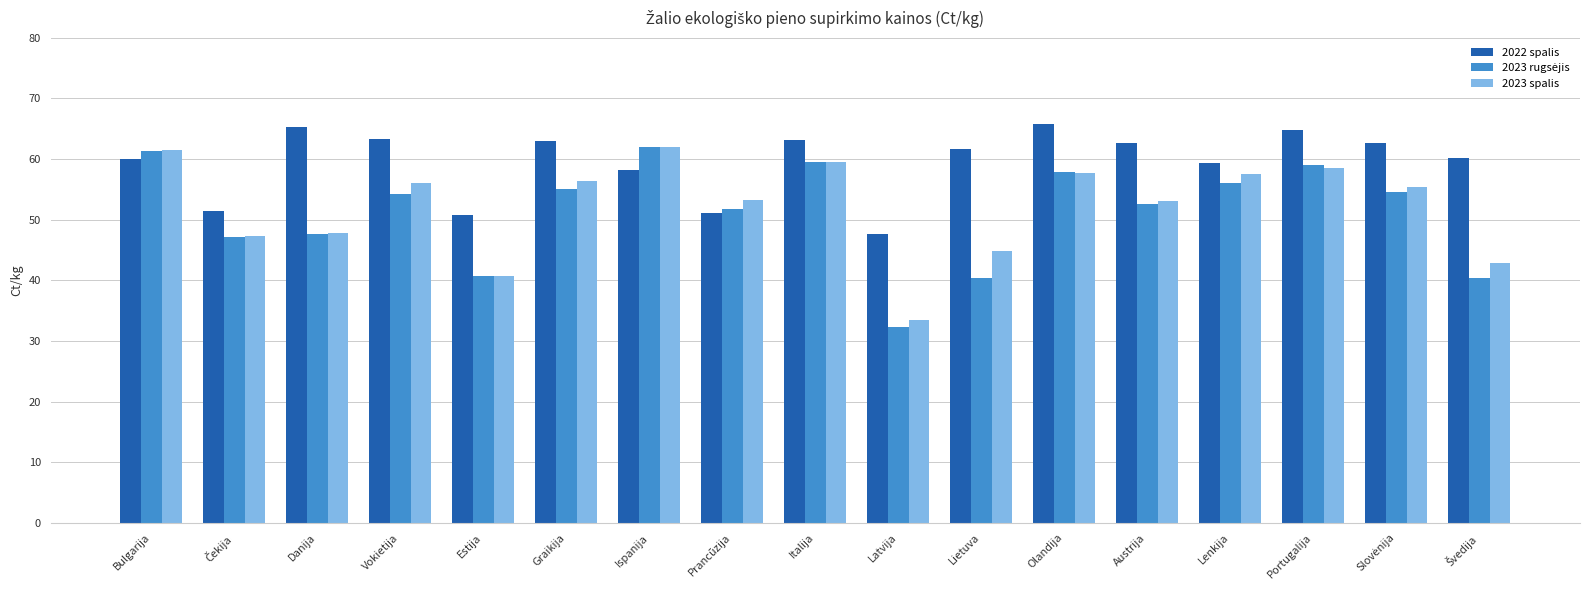

The 2022 spalis series shows 41.4 at Bulgarija. True or false?

False